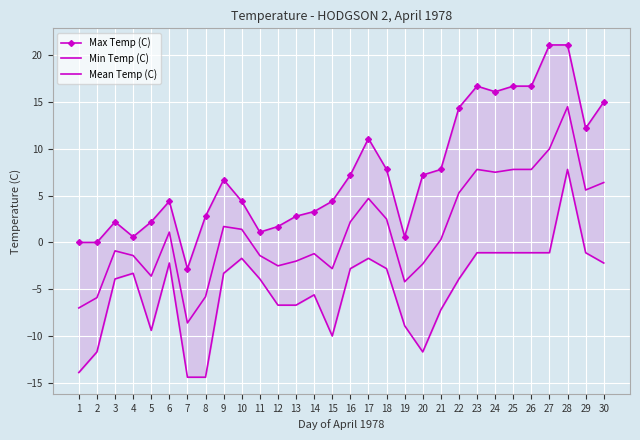

Which series changed the most between 12 and 14?

Max Temp (C)